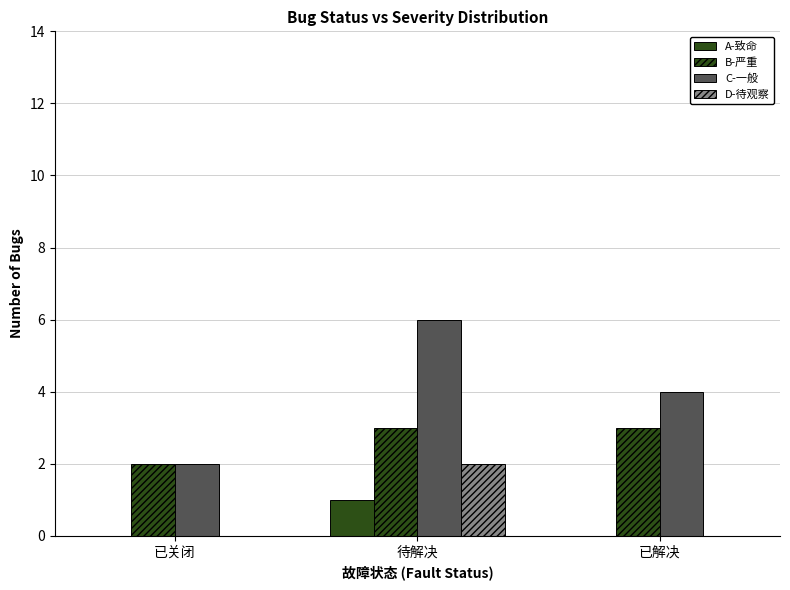

Count the A-致命 values in the range 0 to 1.

3